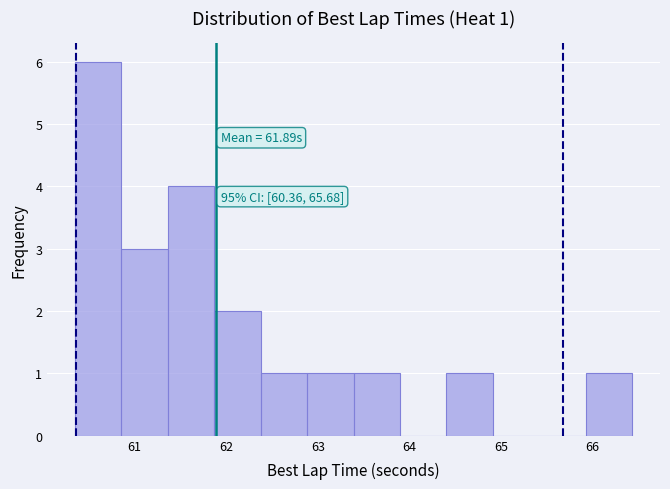

Over which range of the x-axis is the bar tallest?

60.4 to 60.9